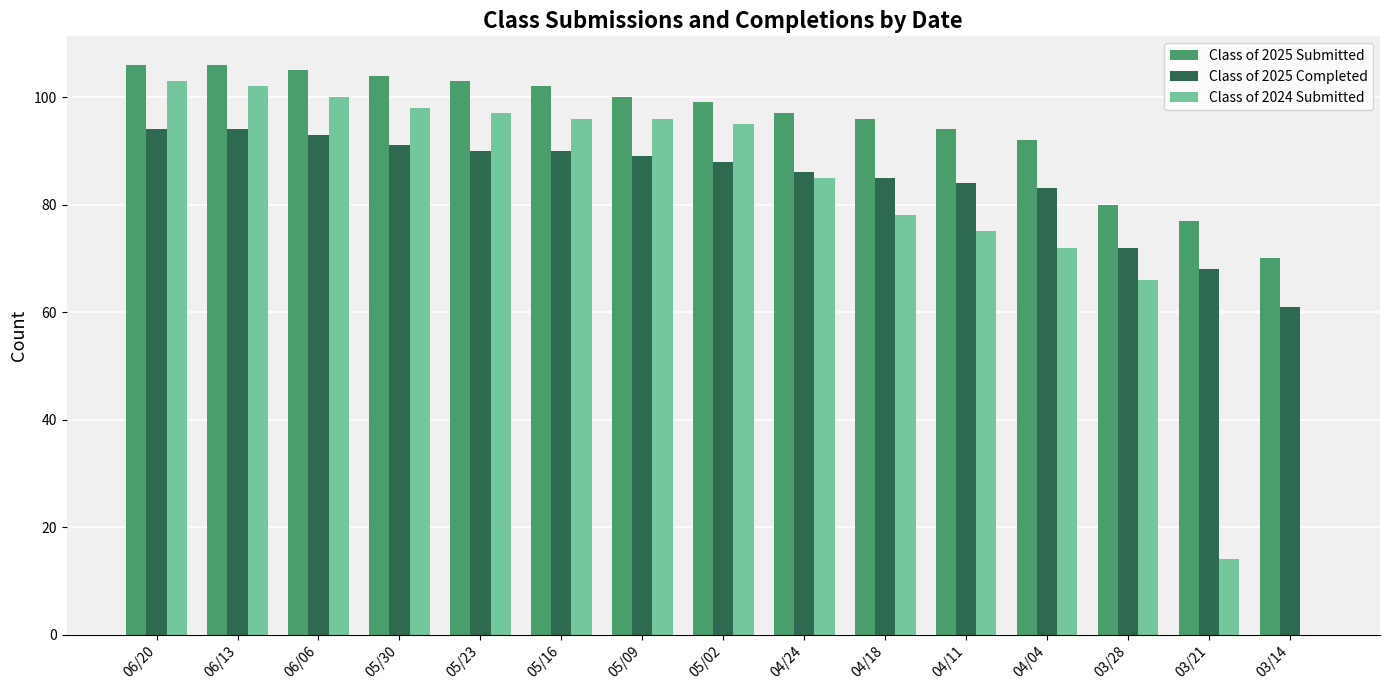

Reading left to right, list all the values displayed in this chart.

Class of 2025 Submitted: 06/20=106	06/13=106	06/06=105	05/30=104	05/23=103	05/16=102	05/09=100	05/02=99	04/24=97	04/18=96	04/11=94	04/04=92	03/28=80	03/21=77	03/14=70
Class of 2025 Completed: 06/20=94	06/13=94	06/06=93	05/30=91	05/23=90	05/16=90	05/09=89	05/02=88	04/24=86	04/18=85	04/11=84	04/04=83	03/28=72	03/21=68	03/14=61
Class of 2024 Submitted: 06/20=103	06/13=102	06/06=100	05/30=98	05/23=97	05/16=96	05/09=96	05/02=95	04/24=85	04/18=78	04/11=75	04/04=72	03/28=66	03/21=14	03/14=0